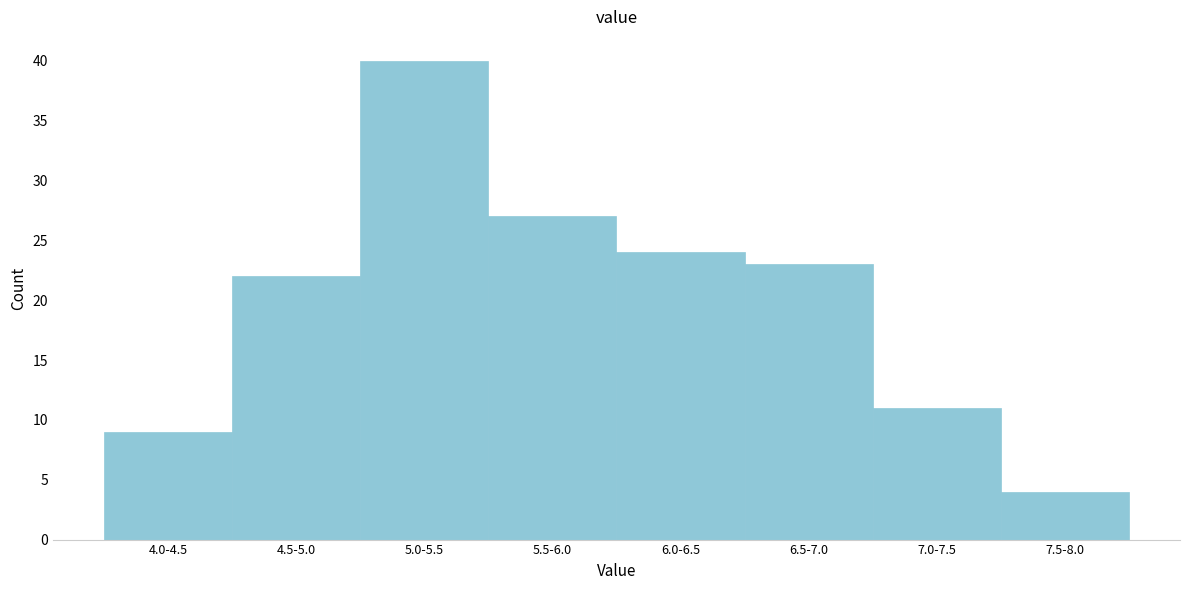

Reading left to right, what are all the values shown in this chart?

9	22	40	27	24	23	11	4